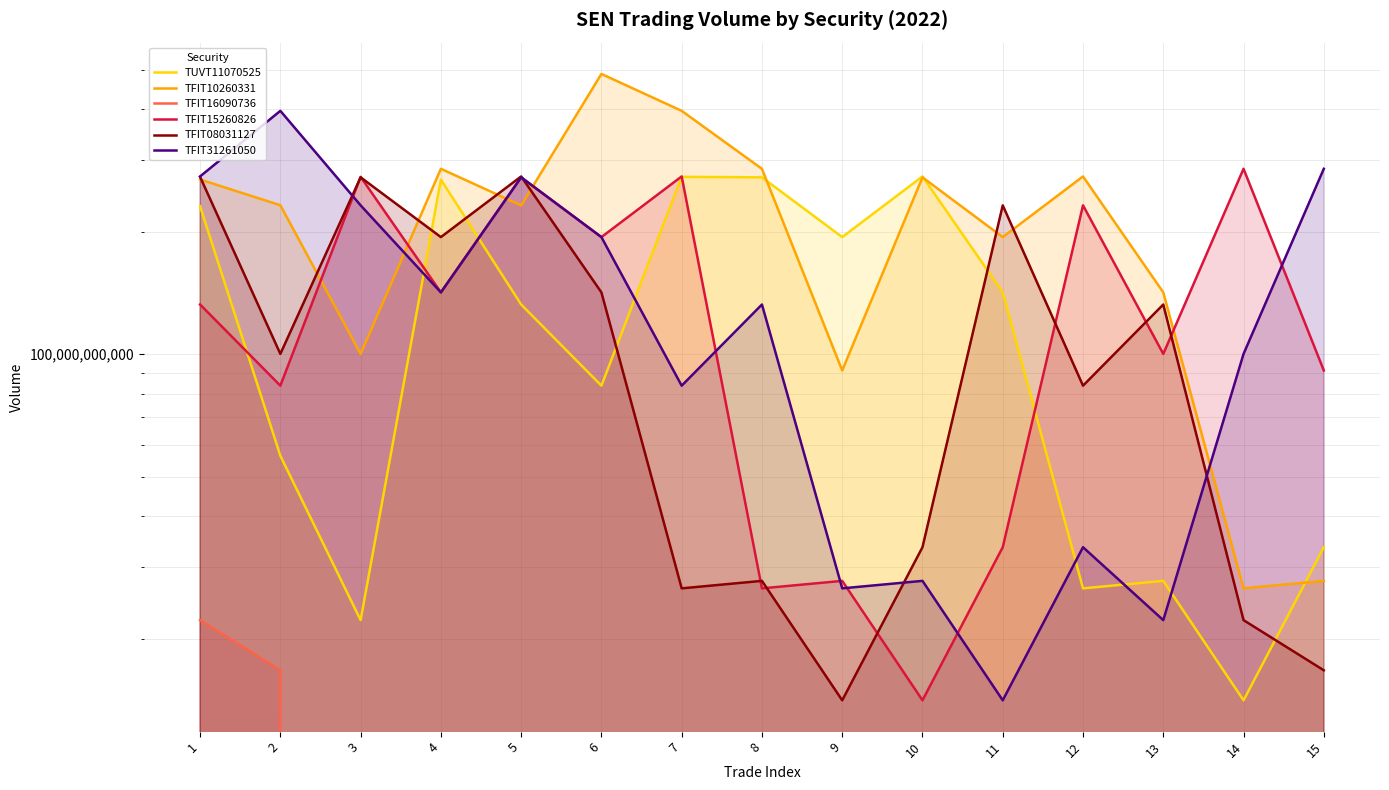

How many interior local valleys does the TUVT11070525 series have?

5